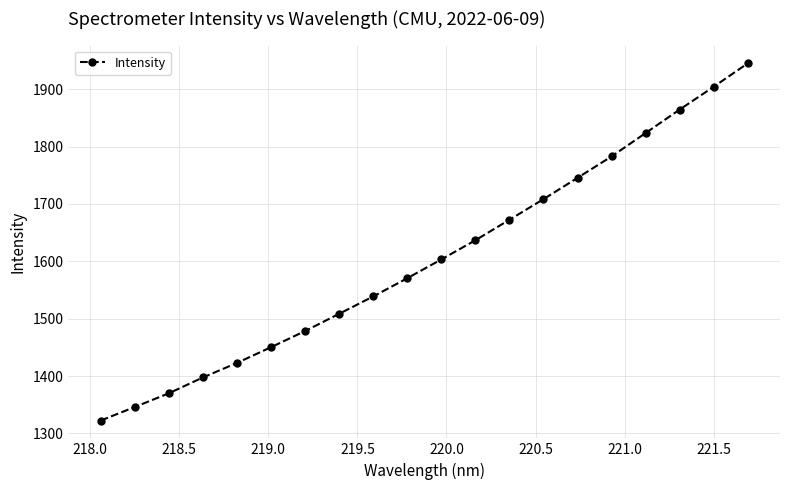

True or false: there are more than 2 points higher than both neighbors.

False